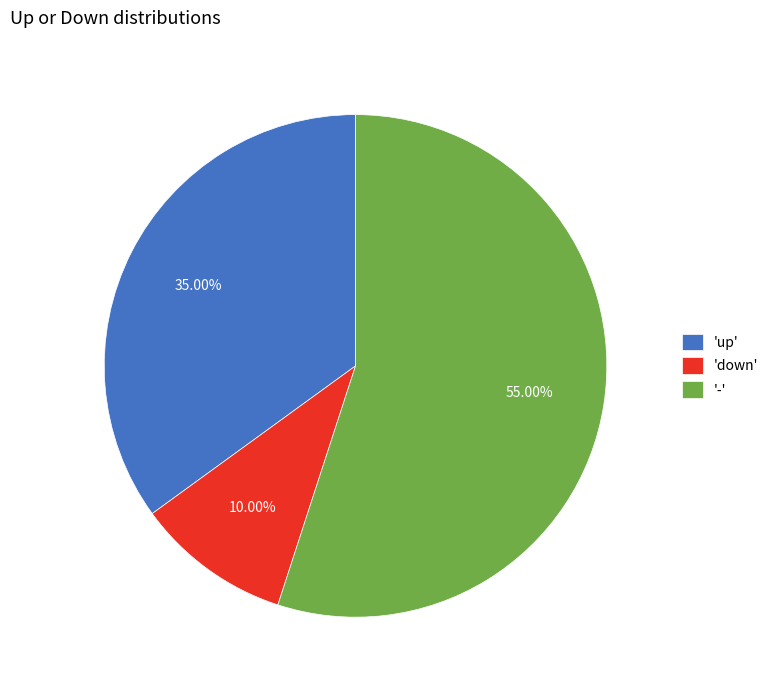

Which has a higher value, '-' or 'up'?

'-'